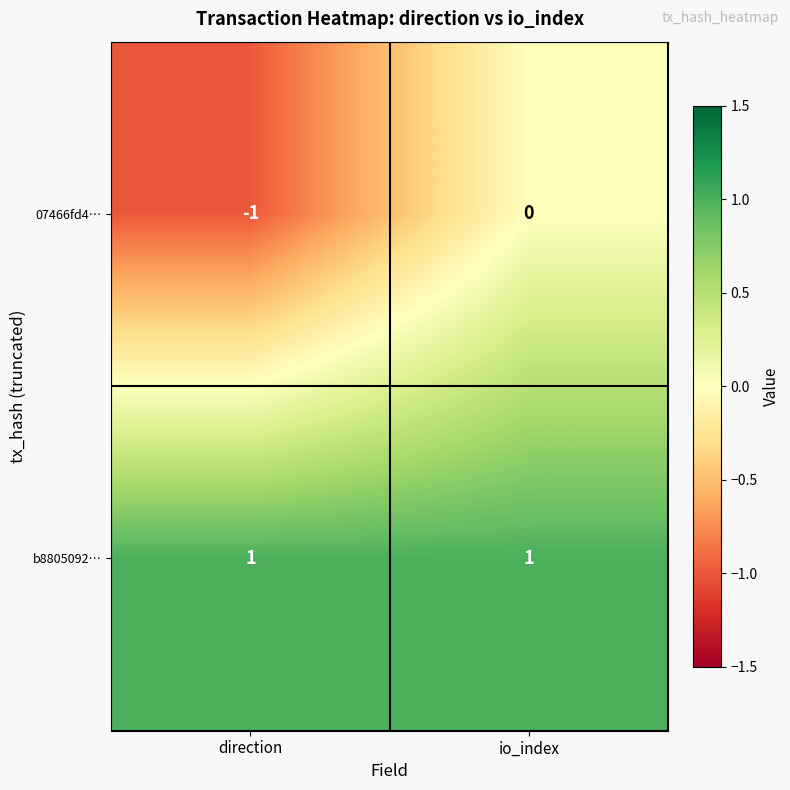

What is the minimum value shown in the chart?

-1